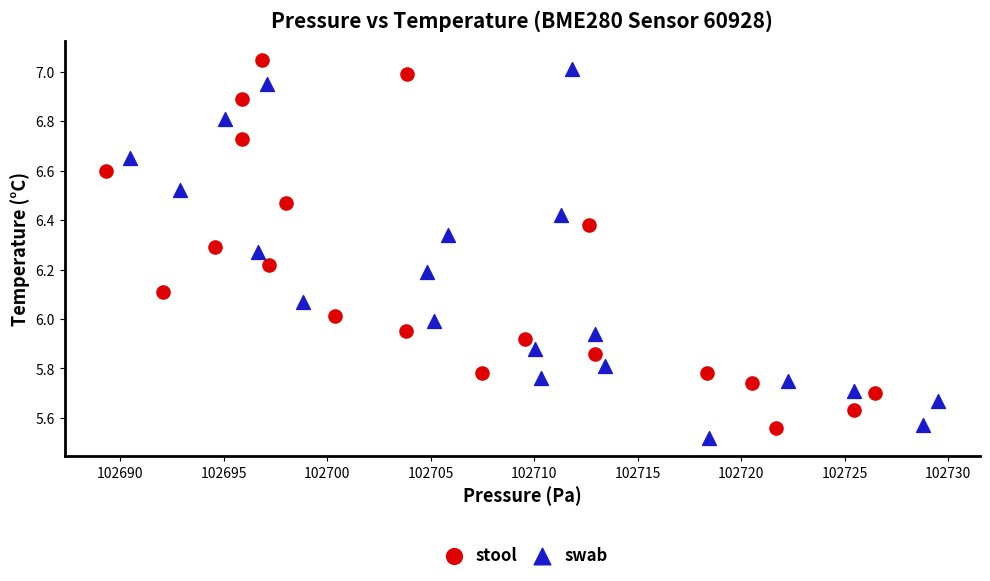

What are all the series names shown in the legend?

stool, swab